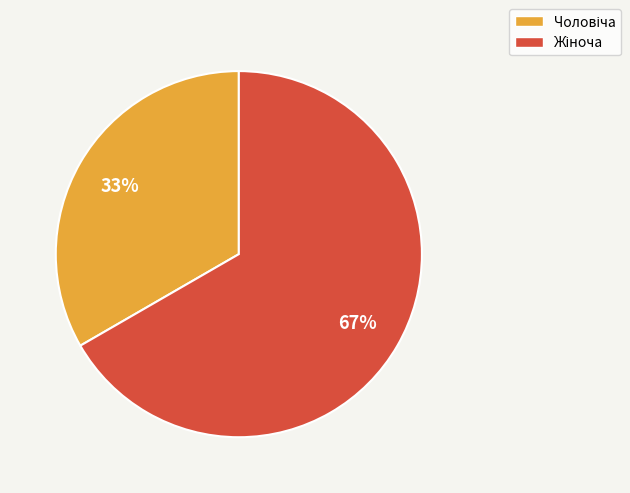

To the nearest percent, what is the average slice percentage?

50%